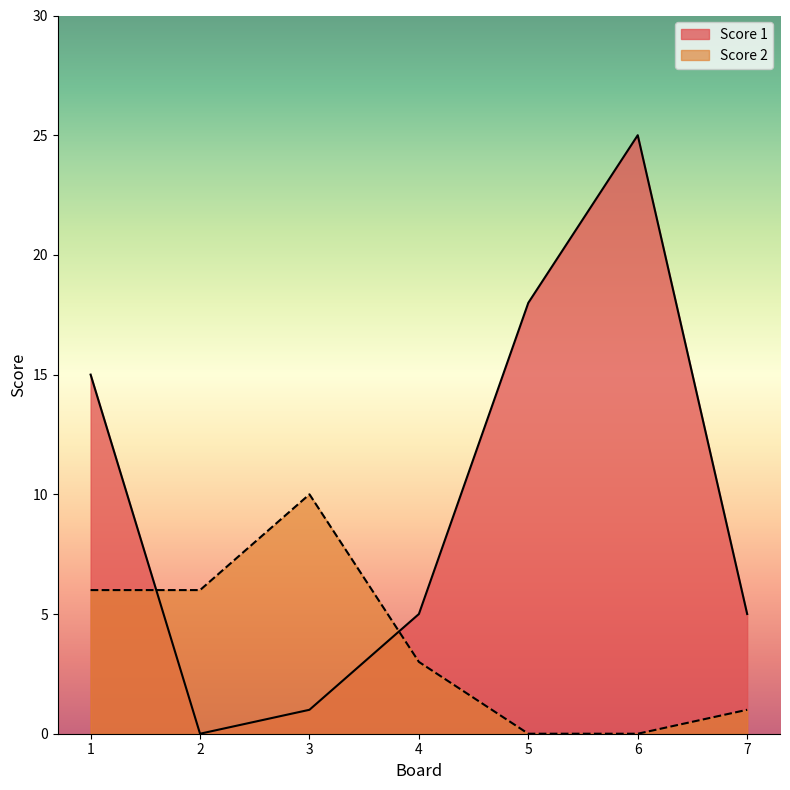

Rank the series by their average value, from highest to lowest.

Score 1, Score 2